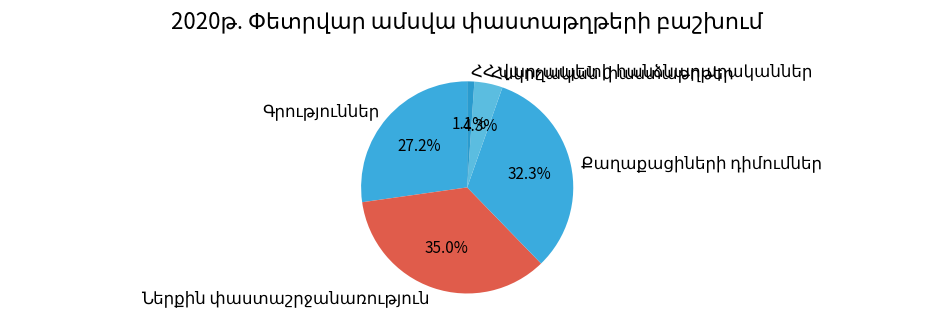

Is there any slice that represents more than half of the pie?

No